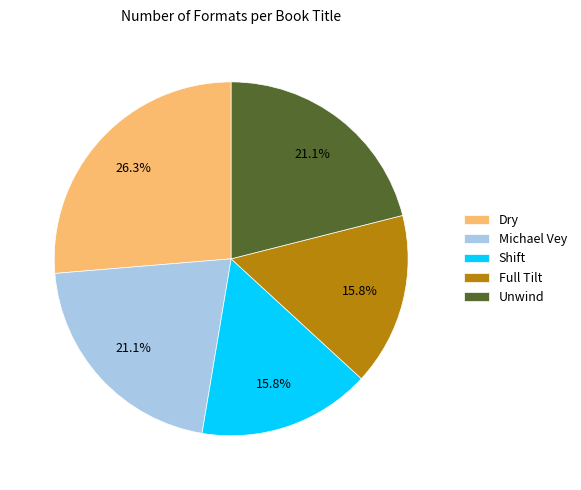

What percentage is NOT represented by Full Tilt?

84.2%